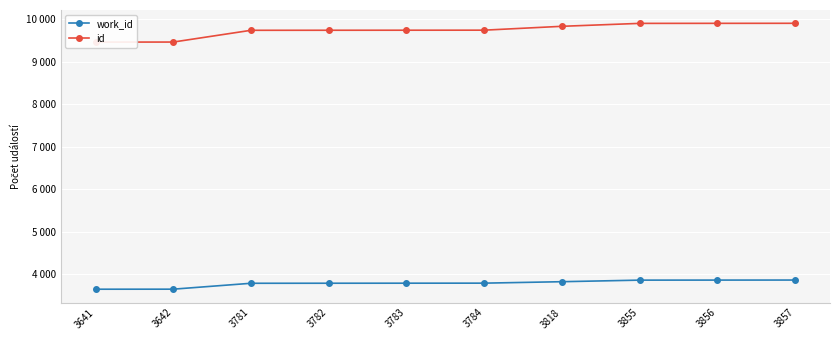

Is the value of work_id at 3641 greater than the value of id at 3856?

No